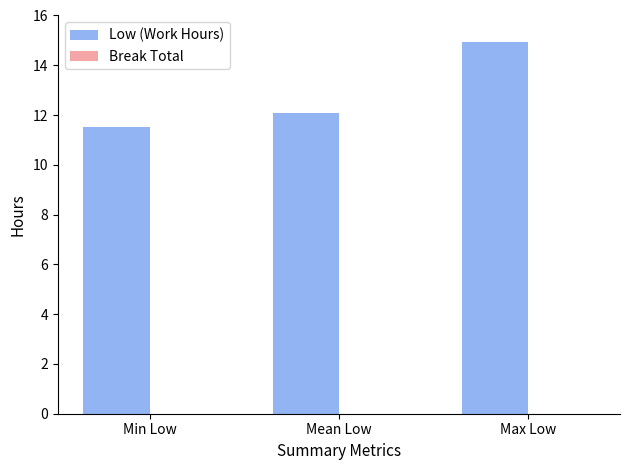

True or false: the data shows 11.5 at Min Low.

True